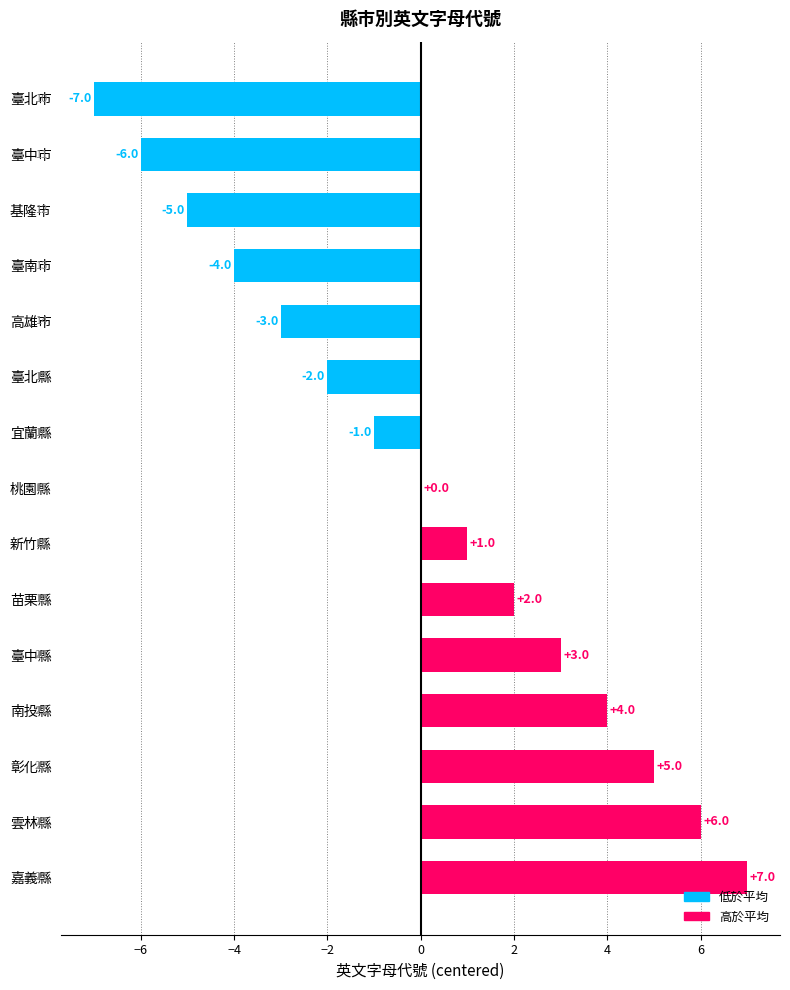

Reading bottom to top, what are all the values shown in this chart?

嘉義縣=7	雲林縣=6	彰化縣=5	南投縣=4	臺中縣=3	苗栗縣=2	新竹縣=1	桃園縣=0	宜蘭縣=-1	臺北縣=-2	高雄市=-3	臺南市=-4	基隆市=-5	臺中市=-6	臺北市=-7